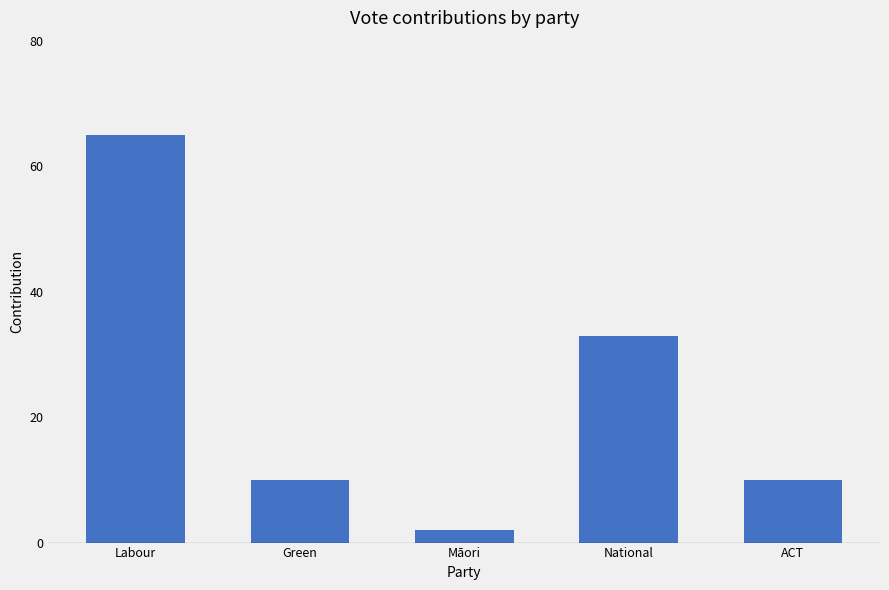

What is the average value?

24